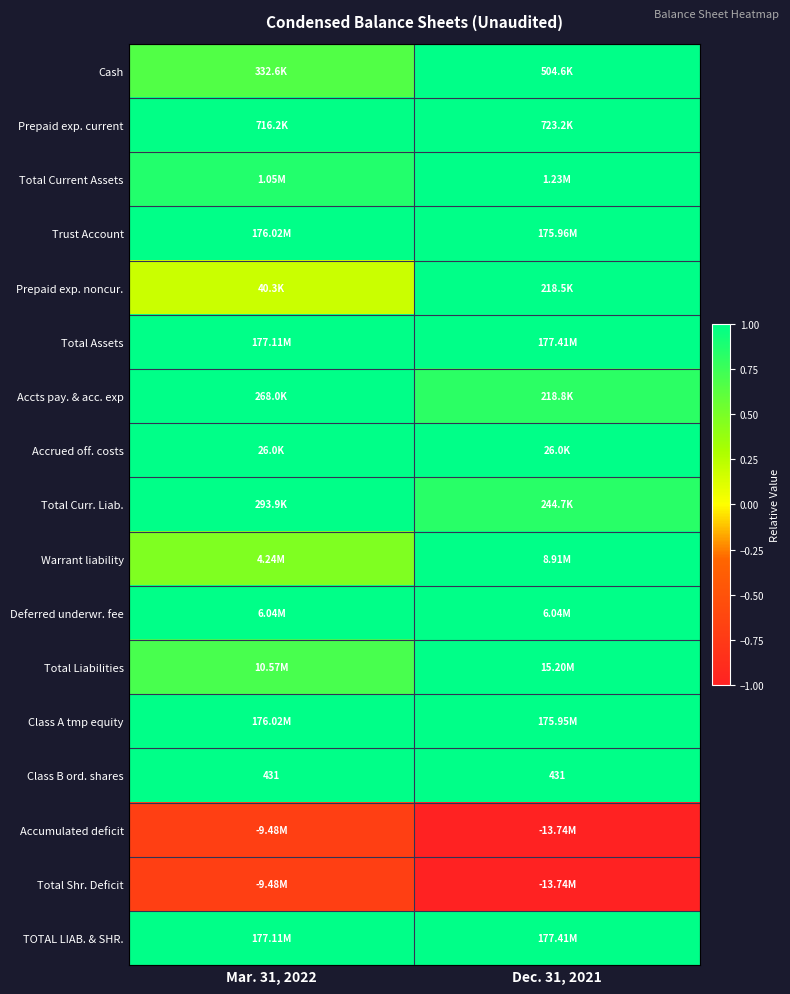

Count the Total Shr. Deficit values in the range -1 to 0.

2